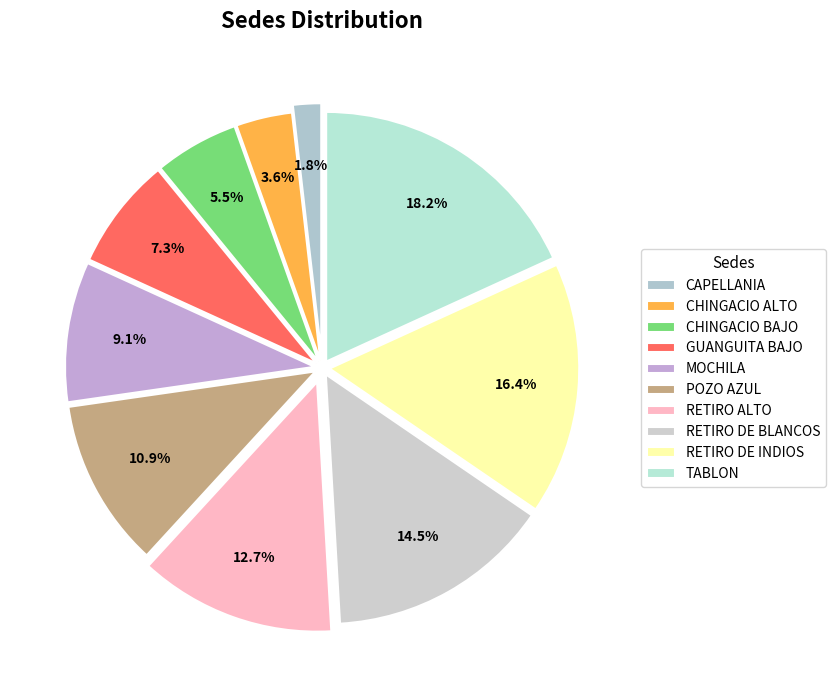

What is the smallest slice in the pie chart?

CAPELLANIA